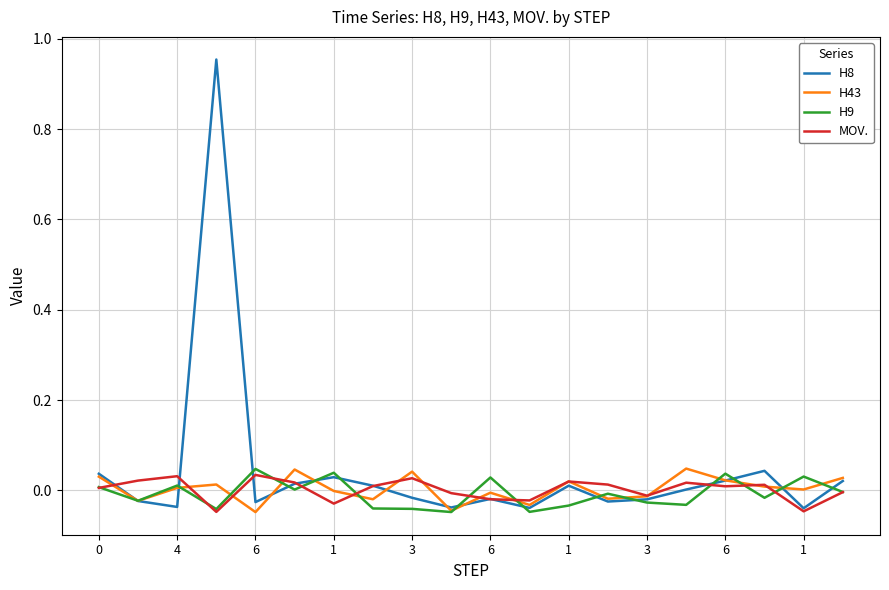

How many distinct data groups are displayed?

4